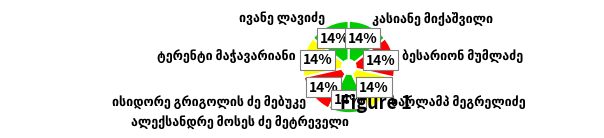

To the nearest percent, what is the average slice percentage?

14%